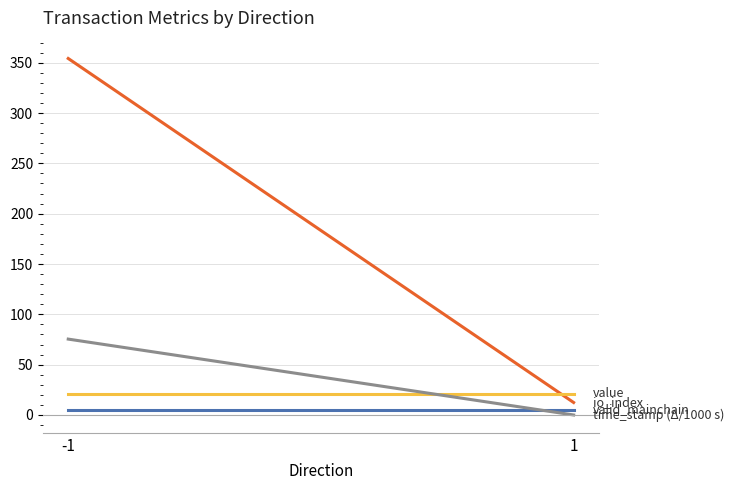

What is the total value across all series at 1?

38.3